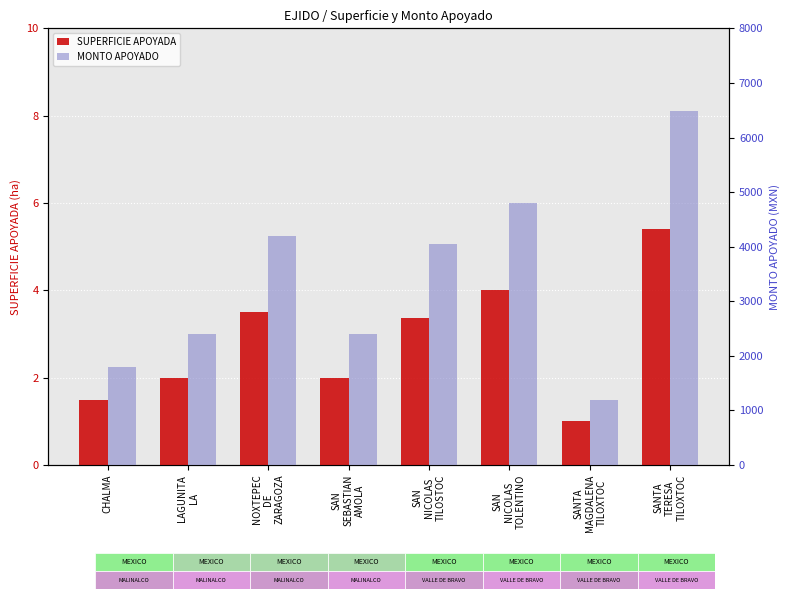

At which label does MONTO APOYADO reach its peak?

SANTA
TERESA
TILOXTOC